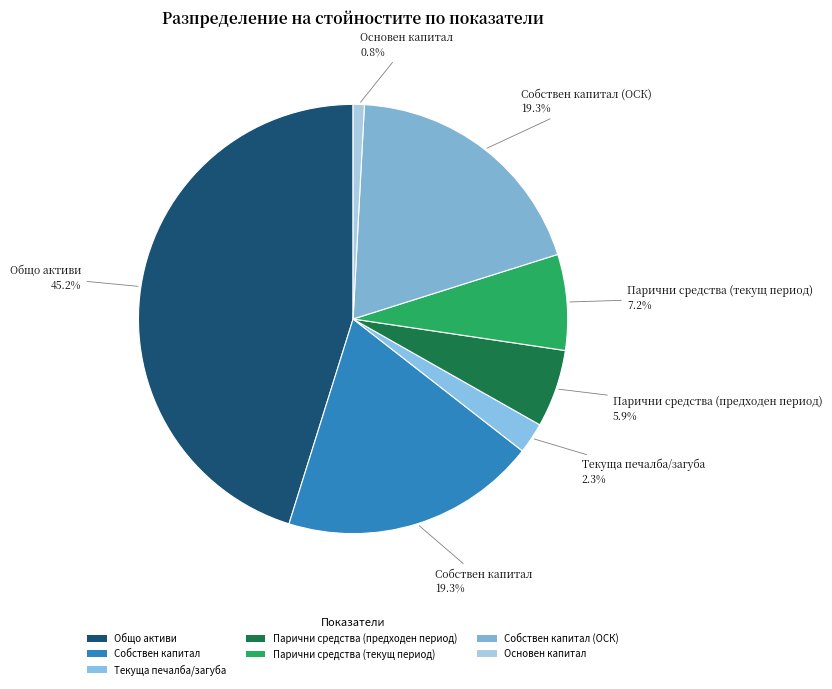

How many slices are in this pie chart?

7